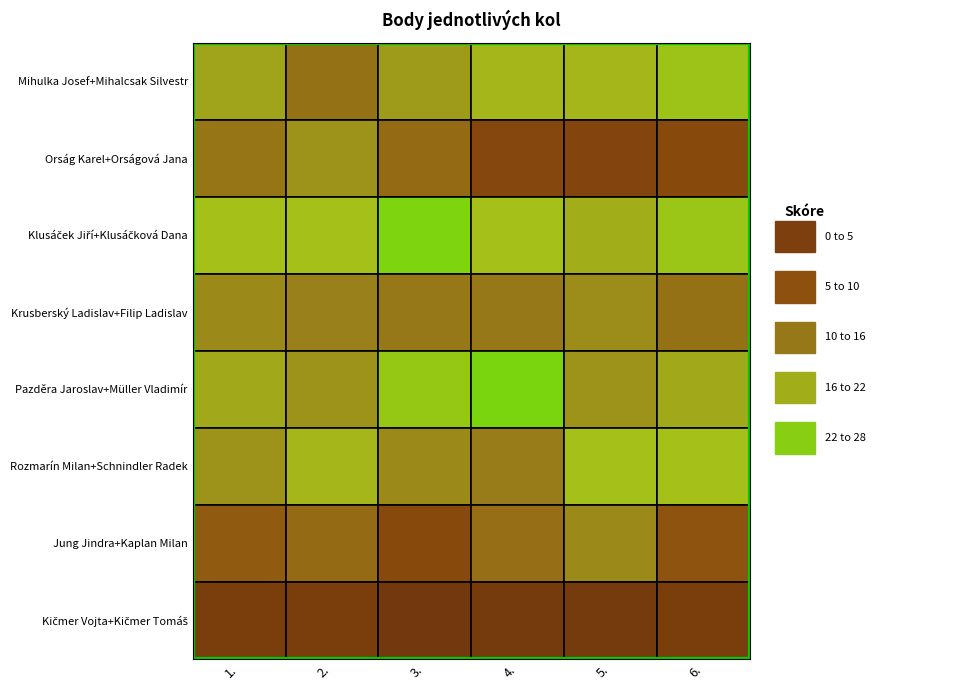

What is the approximate value of Rozmarín Milan+Schnindler Radek at 6.?

21.0